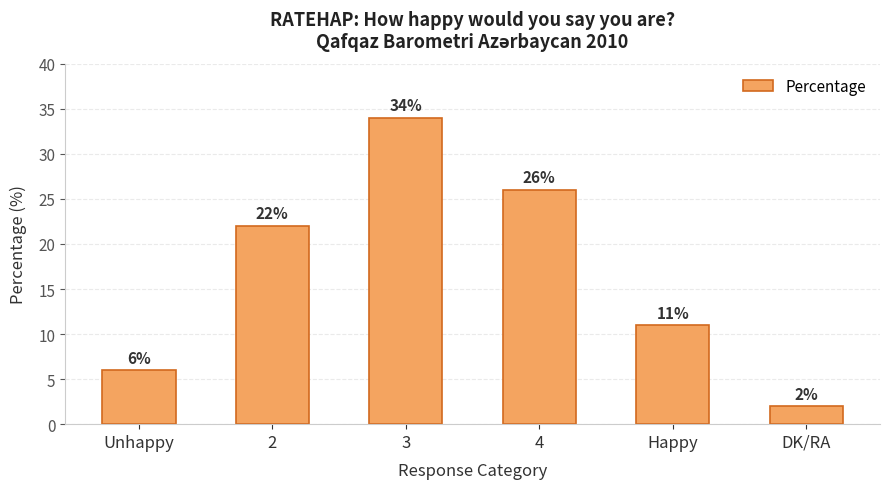

Reading right to left, transcribe all the data shown in this chart.

2	11	26	34	22	6